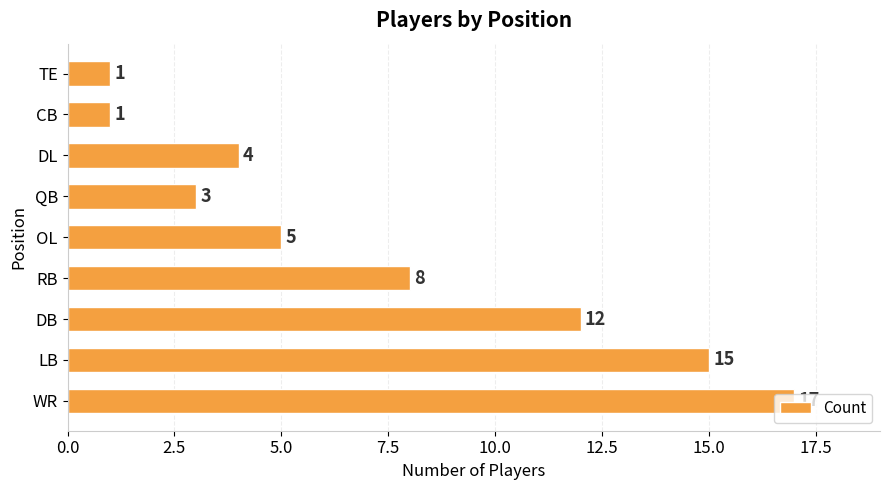

At which label is the value closest to 9?

RB